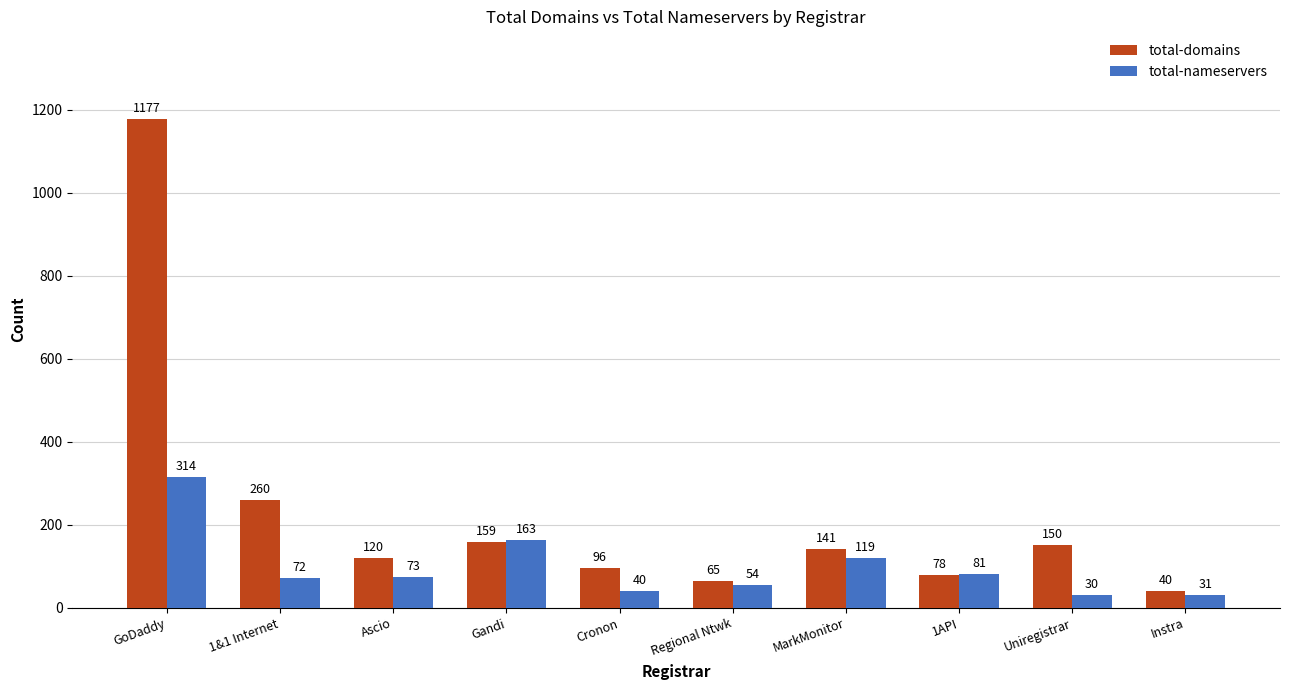

Reading left to right, what are all the values shown in this chart?

total-domains: GoDaddy=1177	1&1 Internet=260	Ascio=120	Gandi=159	Cronon=96	Regional Ntwk=65	MarkMonitor=141	1API=78	Uniregistrar=150	Instra=40
total-nameservers: GoDaddy=314	1&1 Internet=72	Ascio=73	Gandi=163	Cronon=40	Regional Ntwk=54	MarkMonitor=119	1API=81	Uniregistrar=30	Instra=31